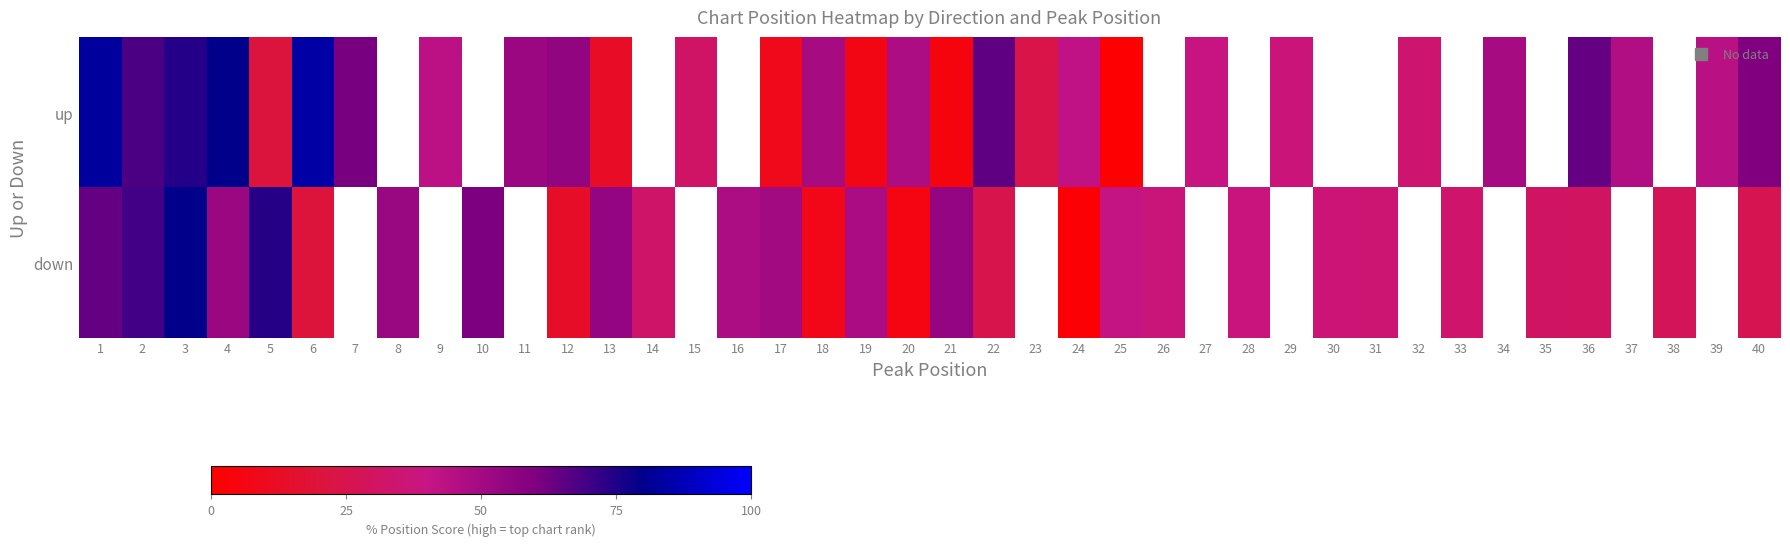

What value does the down series have at 40?

26.0